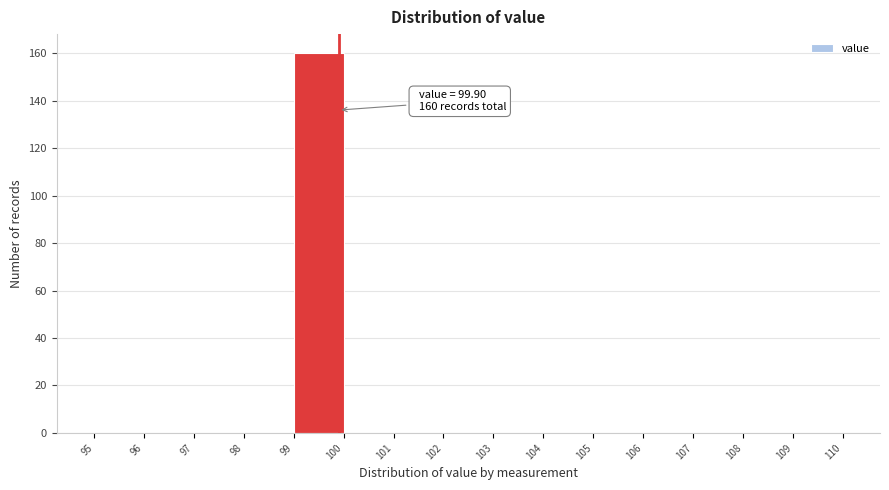

Over which range of the x-axis is the bar tallest?

99 to 100